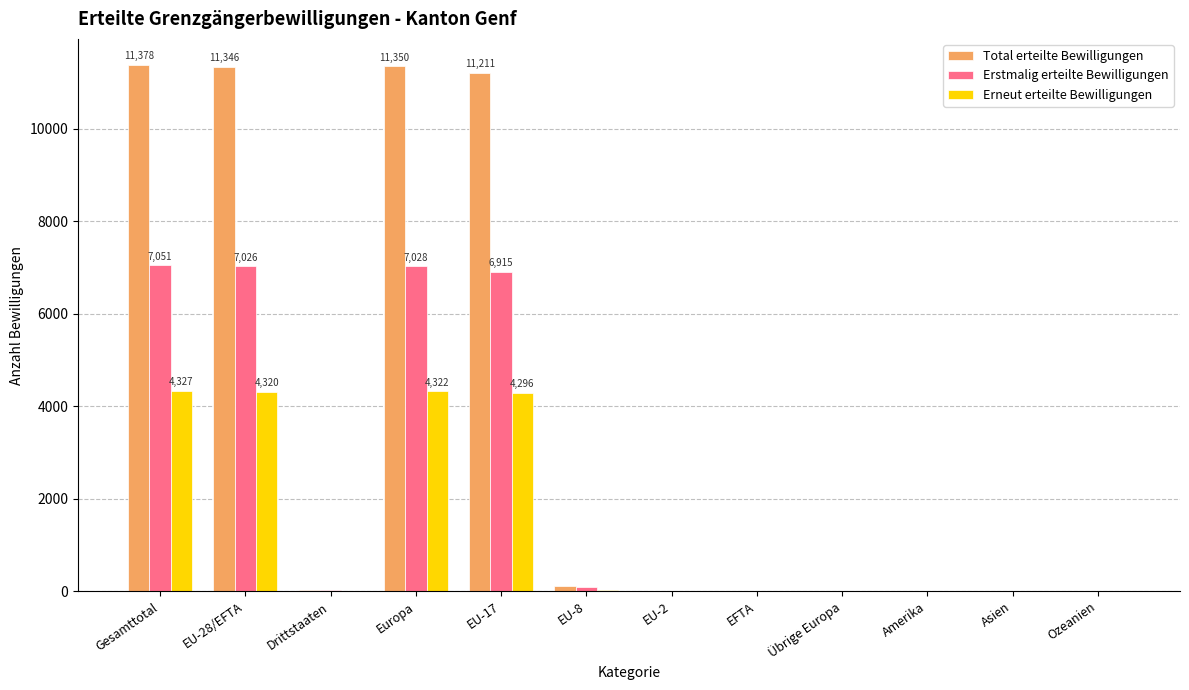

Count the number of categories in the chart.

12